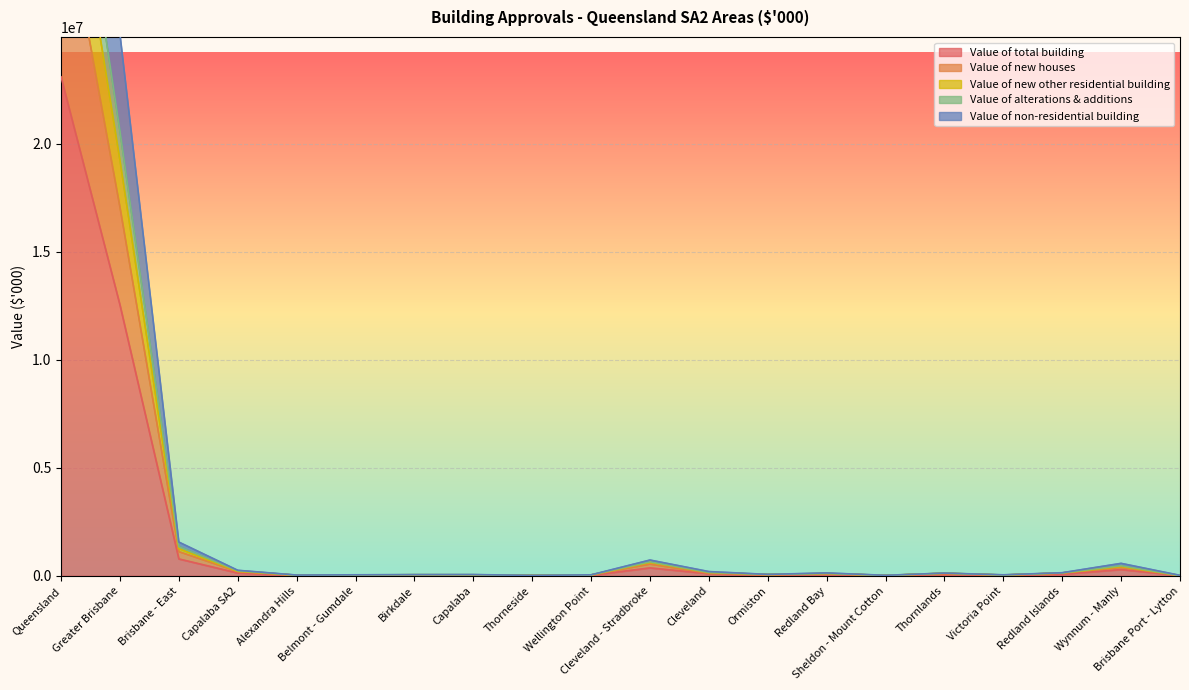

Between Belmont - Gumdale and Brisbane Port - Lytton, which series saw the biggest shift?

Value of new other residential building